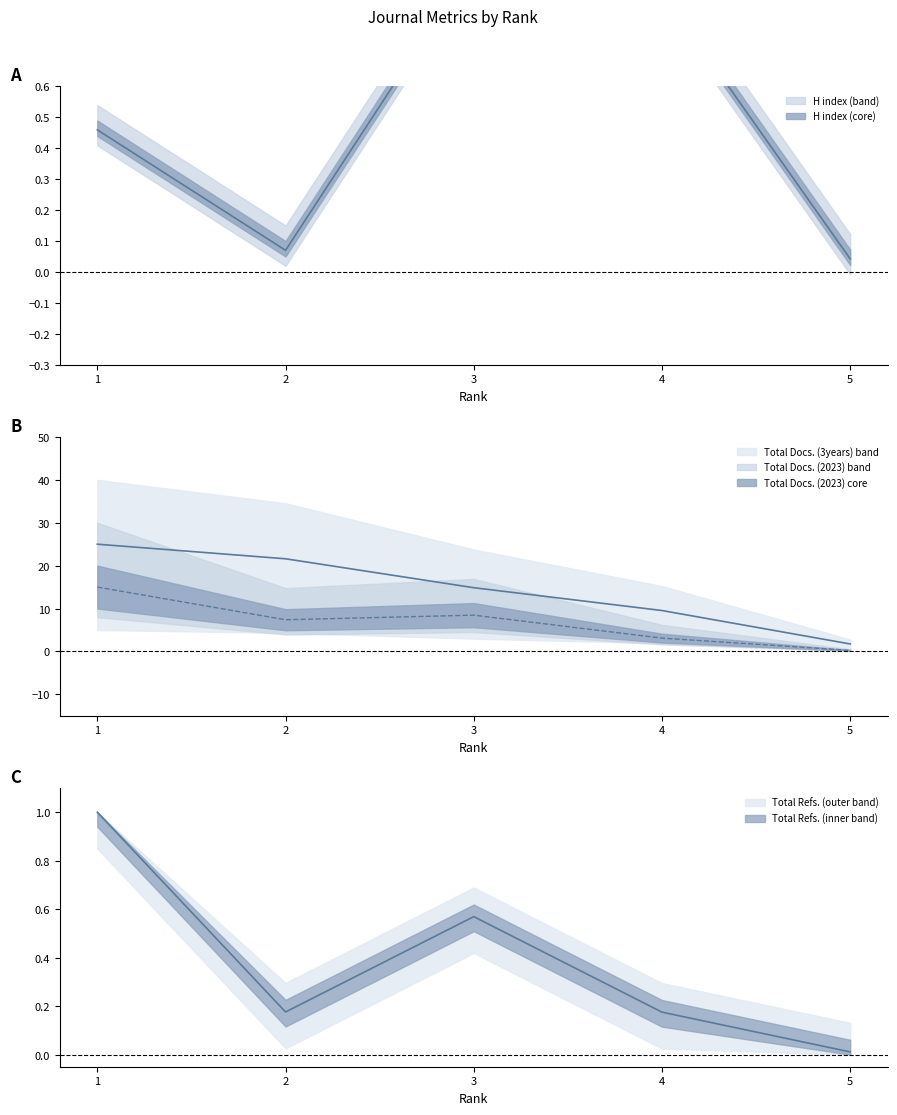

True or false: H index and Total Docs. (3years) intersect in this chart.

False